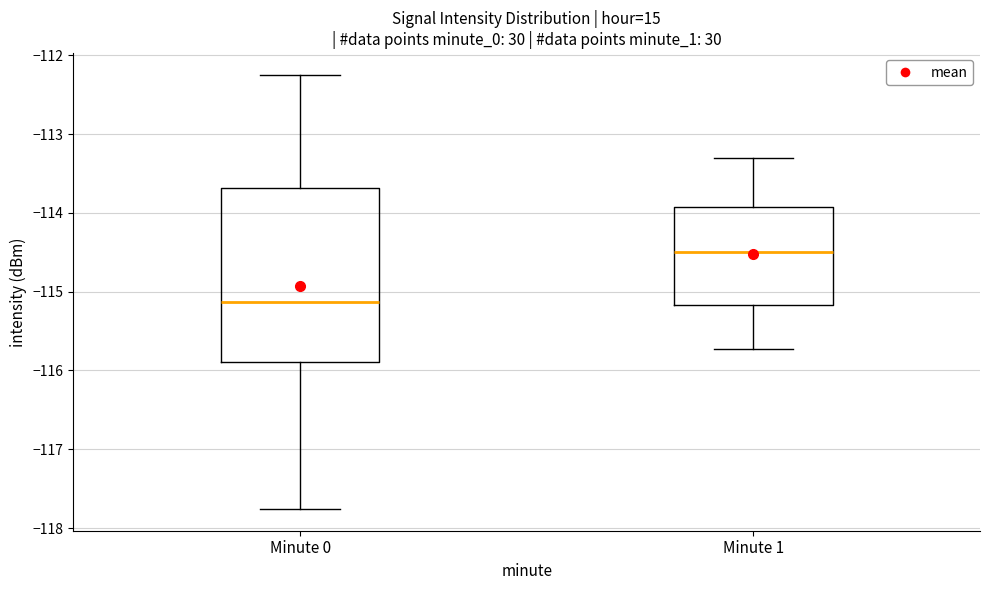

Which box is the tallest, from its lower edge to its upper edge?

Minute 0